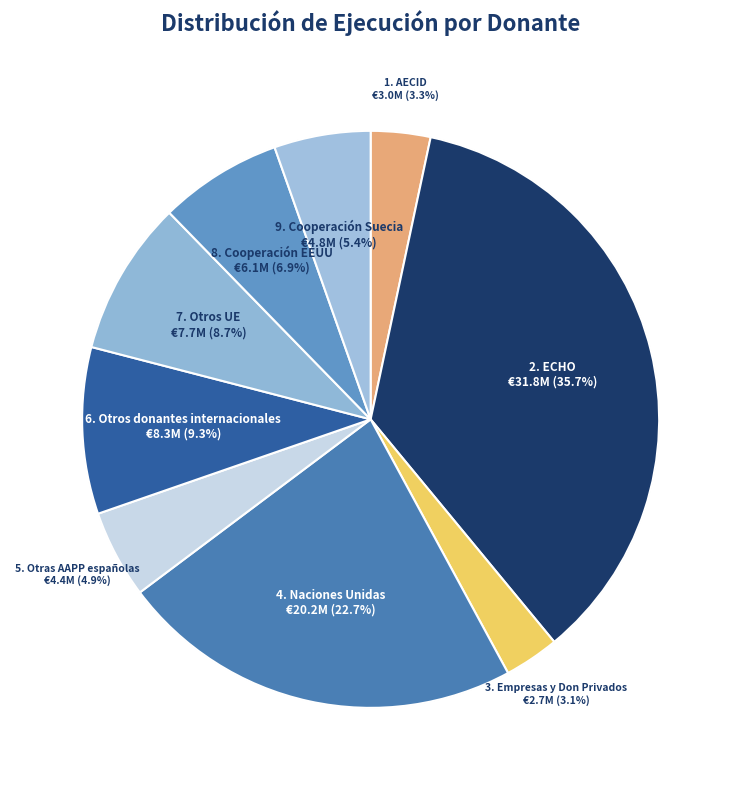

To the nearest percent, what is the difference between the largest and smallest slice percentages?

33%